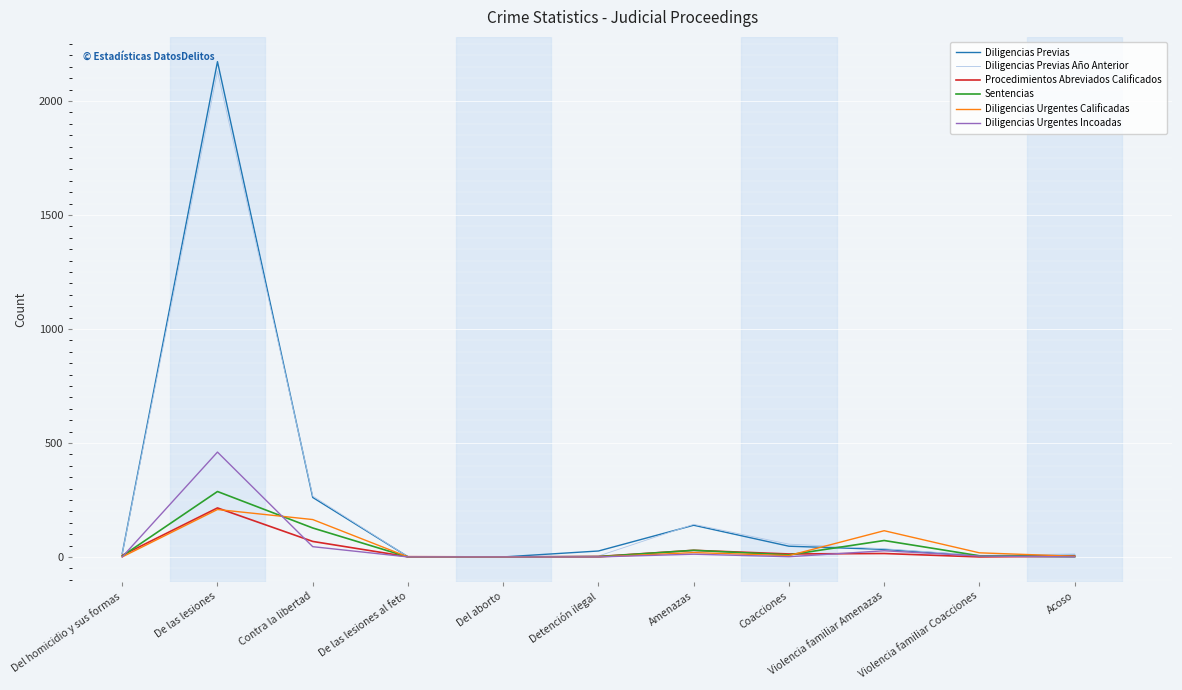

True or false: Diligencias Urgentes Calificadas has more than 1 points higher than both neighbors.

True